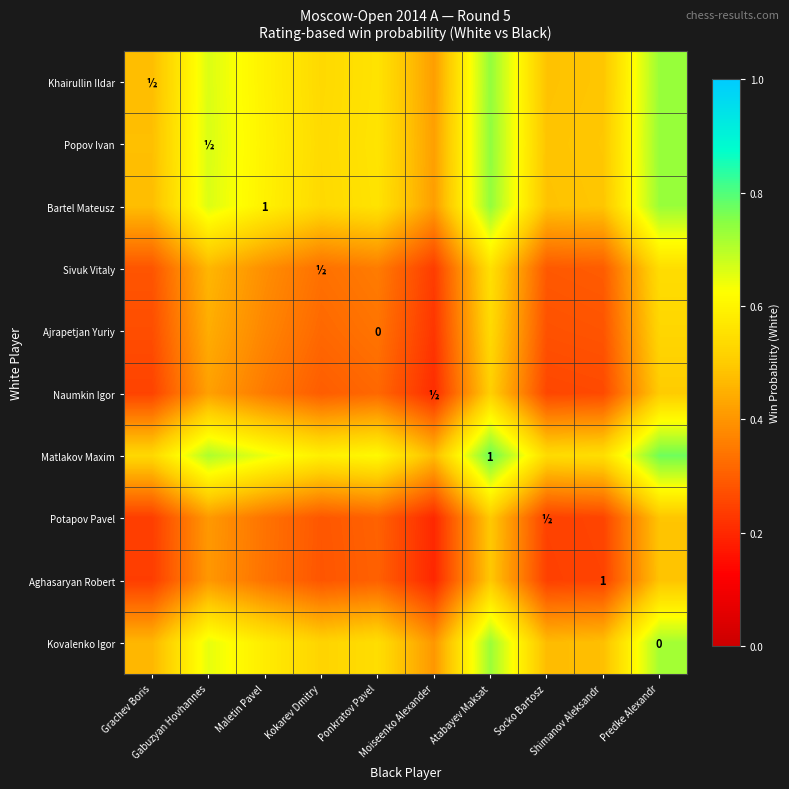

What is the spread (max minus min) of values at Grachev Boris?

0.3